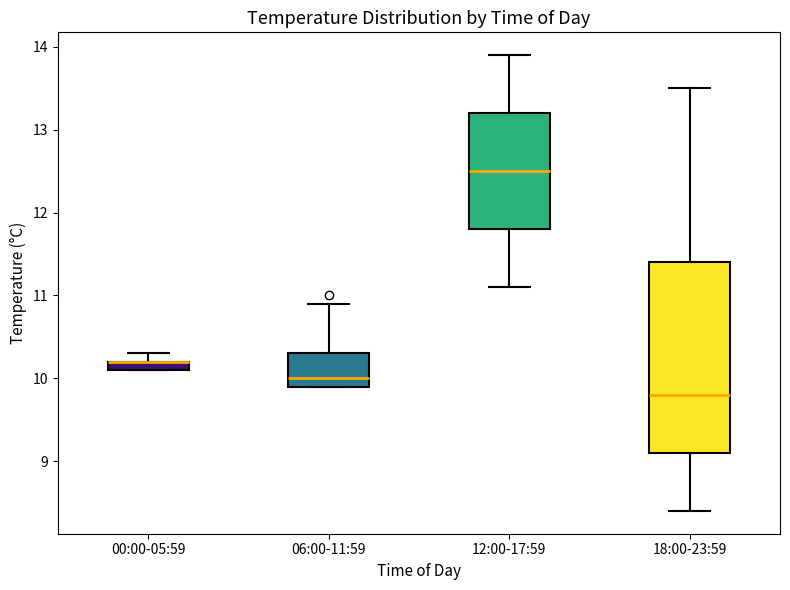

Which box is the tallest, from its lower edge to its upper edge?

18:00-23:59